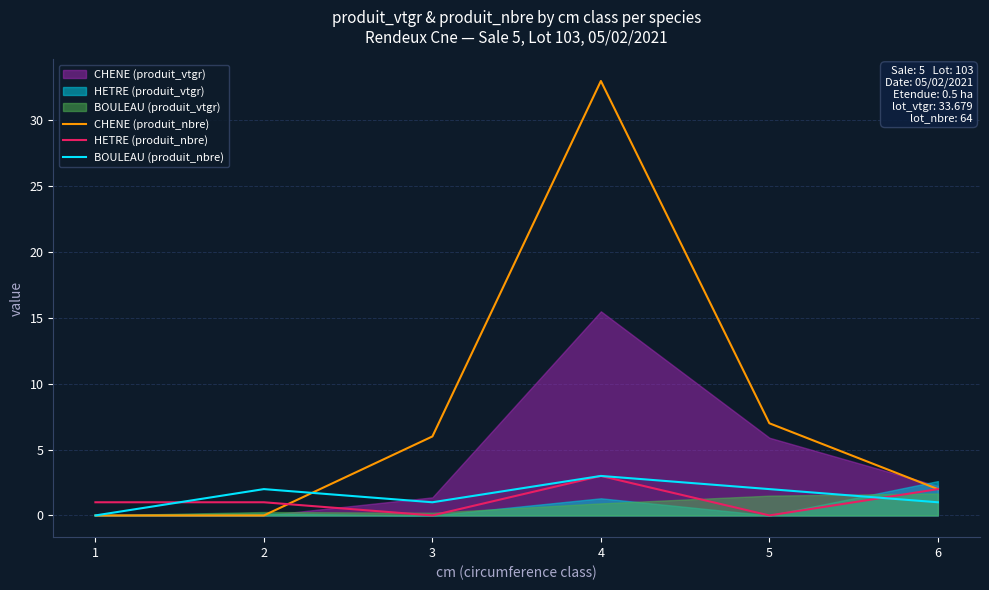

Where is the first local maximum for BOULEAU (produit_nbre)?

2